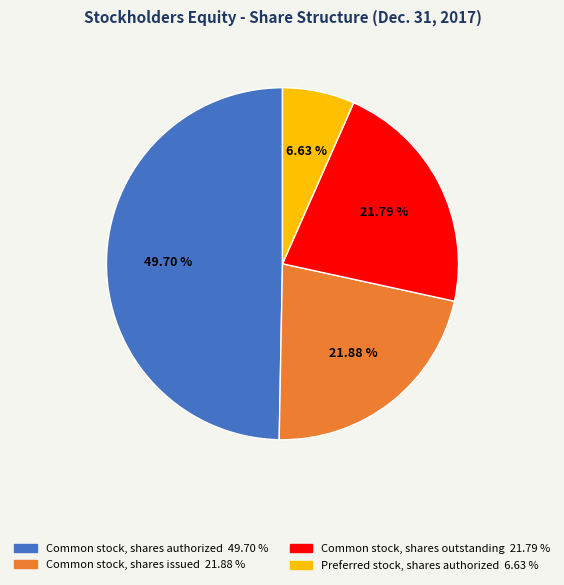

Which slice is the smallest?

Preferred stock, shares authorized